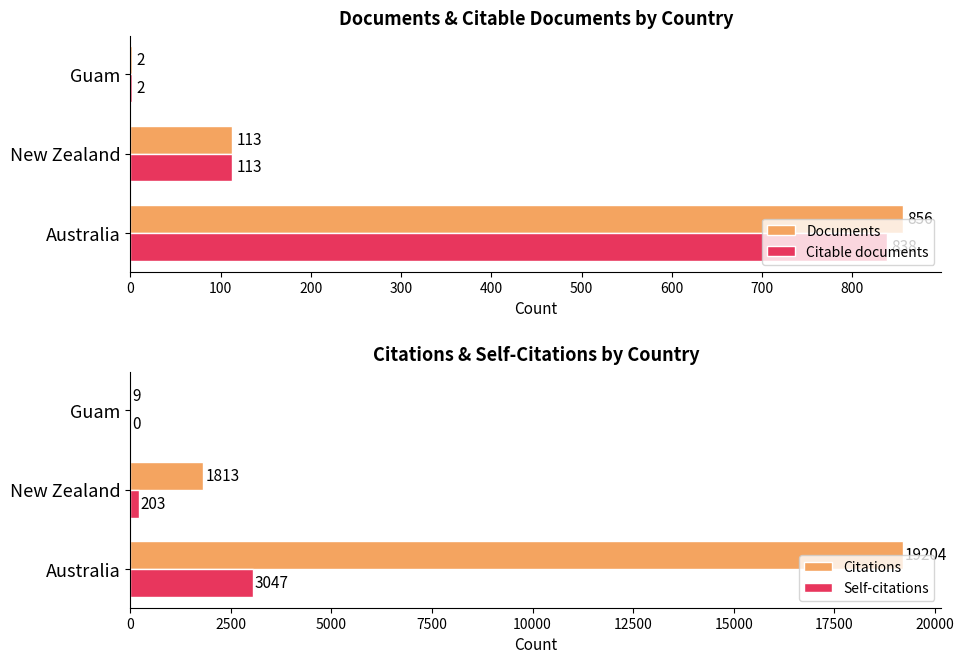

What is the difference between the Documents values at New Zealand and Guam?

111